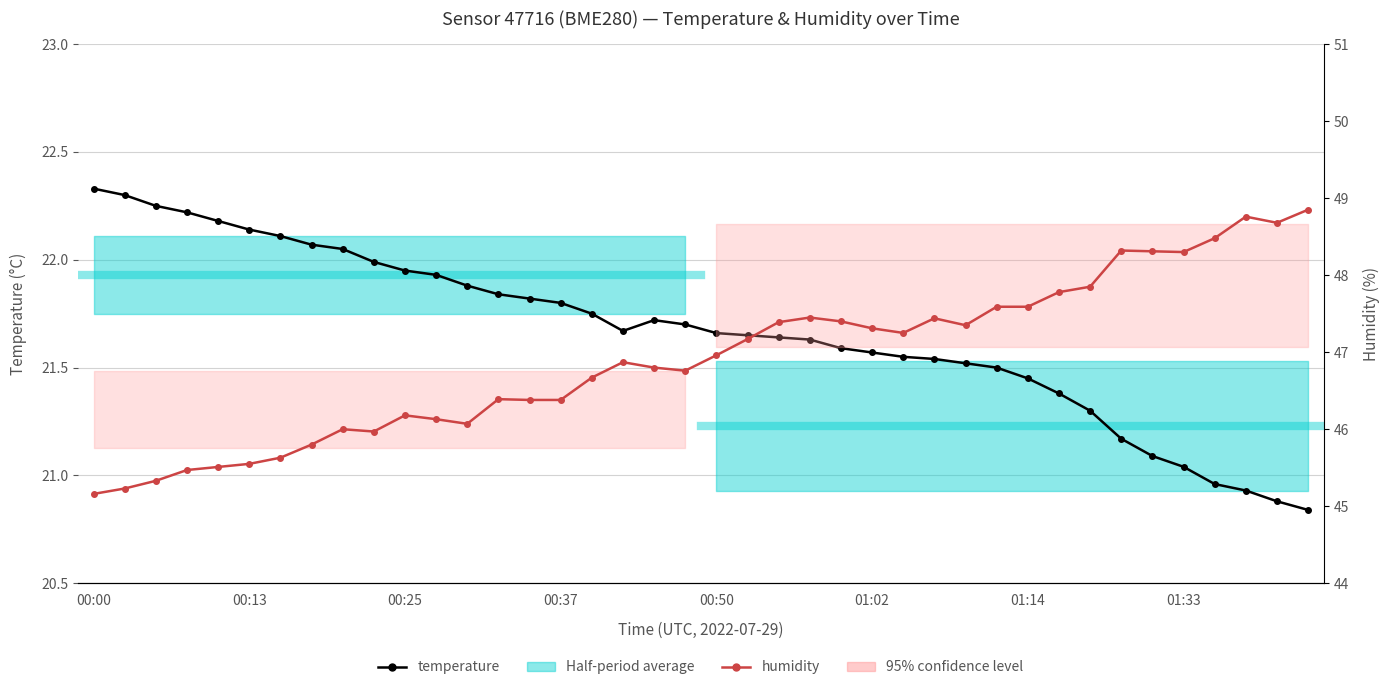

What is the difference between the maximum and second lowest values in the humidity series?

3.6